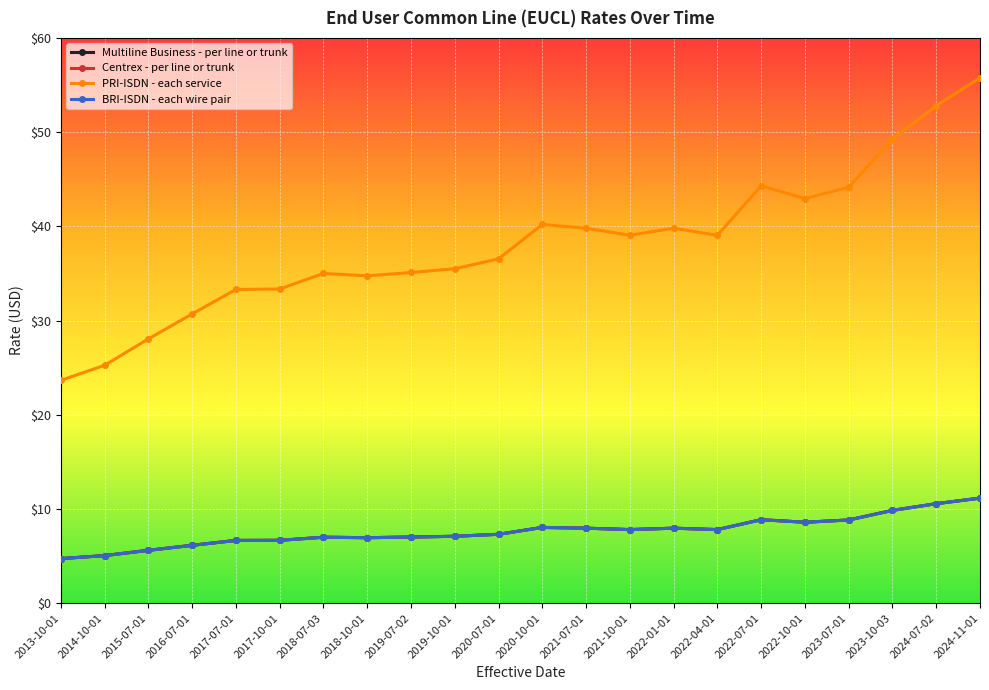

What is the average value of the Centrex - per line or trunk series?

7.6